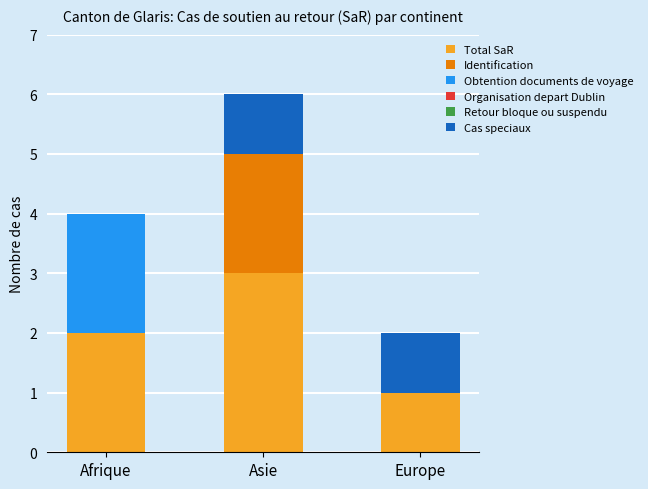

Count the number of data series in this chart.

4